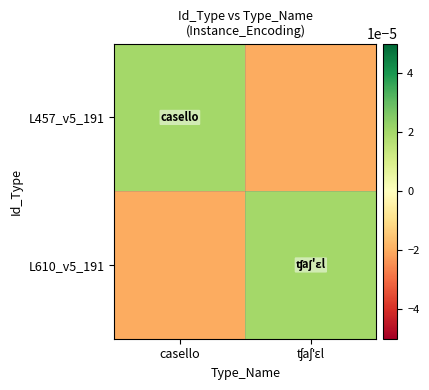

Reading left to right, what are all the values shown in this chart?

L457_v5_191: casello=0.0	ʧaʃˈɛl=-0.0
L610_v5_191: casello=-0.0	ʧaʃˈɛl=0.0